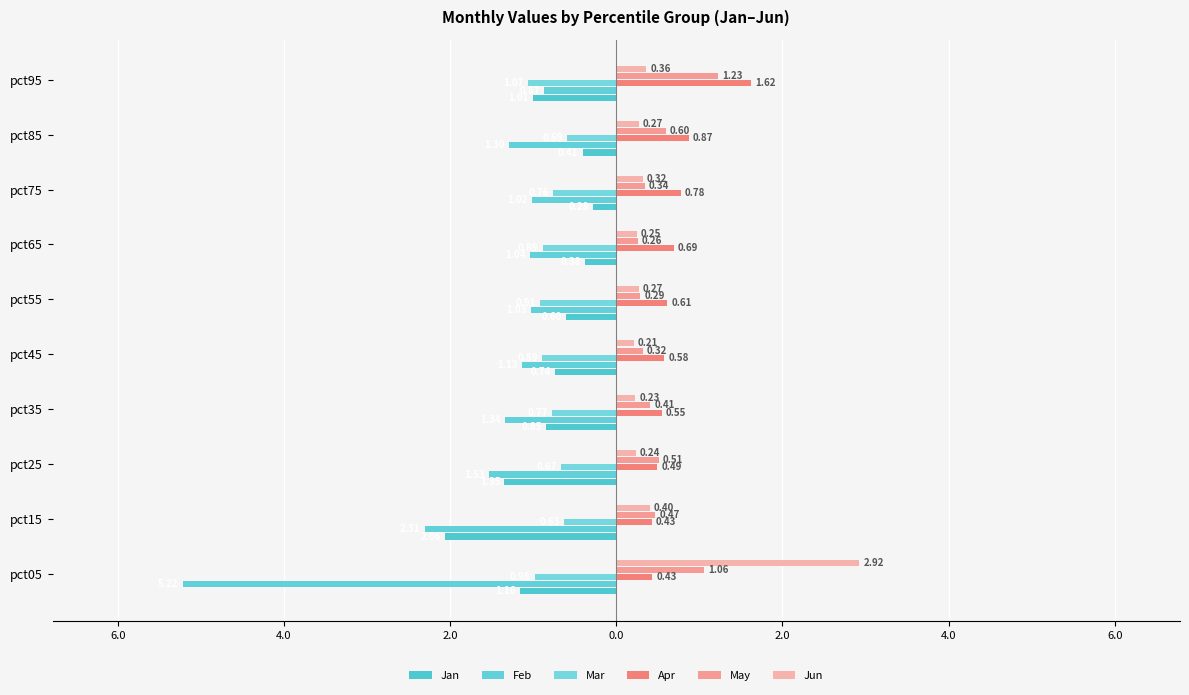

Reading right to left, list all the values displayed in this chart.

Jan: -1.0	-0.4	-0.3	-0.4	-0.6	-0.7	-0.8	-1.3	-2.1	-1.2
Feb: -0.9	-1.3	-1.0	-1.0	-1.0	-1.1	-1.3	-1.5	-2.3	-5.2
Mar: -1.1	-0.6	-0.8	-0.9	-0.9	-0.9	-0.8	-0.7	-0.6	-1.0
Apr: 1.6	0.9	0.8	0.7	0.6	0.6	0.5	0.5	0.4	0.4
May: 1.2	0.6	0.3	0.3	0.3	0.3	0.4	0.5	0.5	1.1
Jun: 0.4	0.3	0.3	0.2	0.3	0.2	0.2	0.2	0.4	2.9